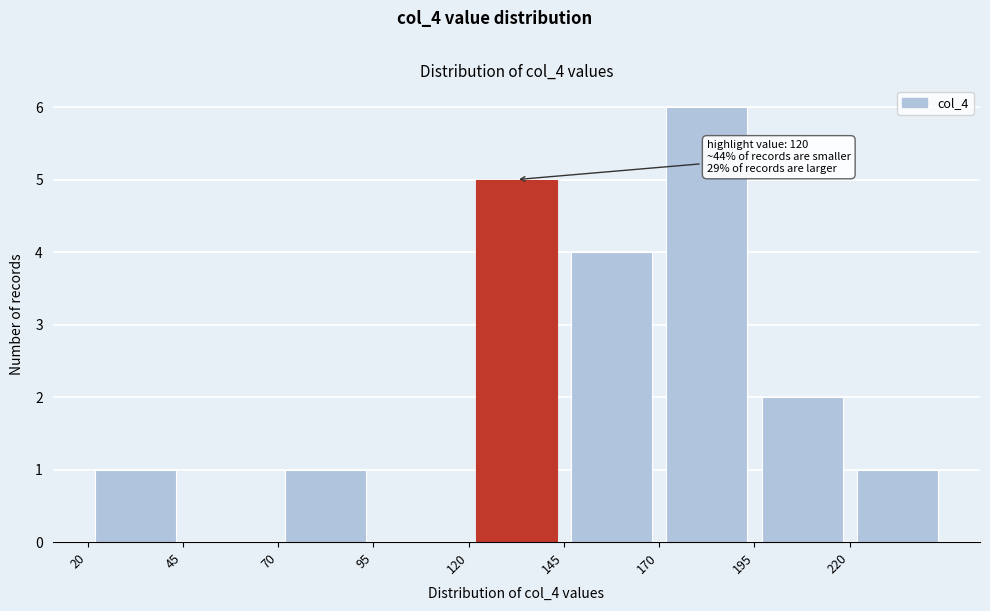

Which range on the x-axis has the tallest bar?

170 to 195